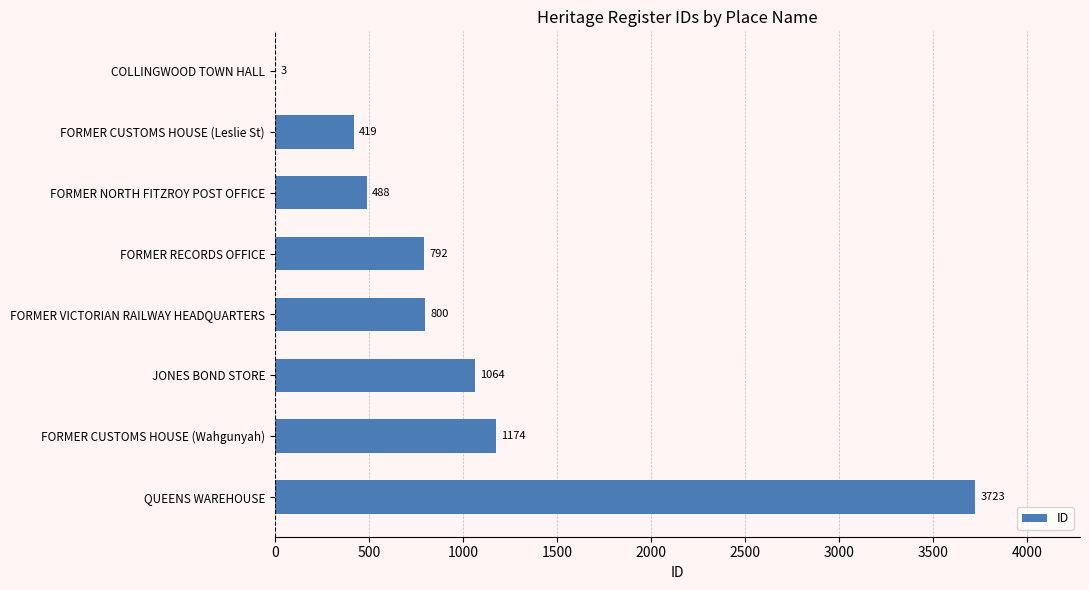

What value does the data have at FORMER CUSTOMS HOUSE (Leslie St), to the nearest 50?

400